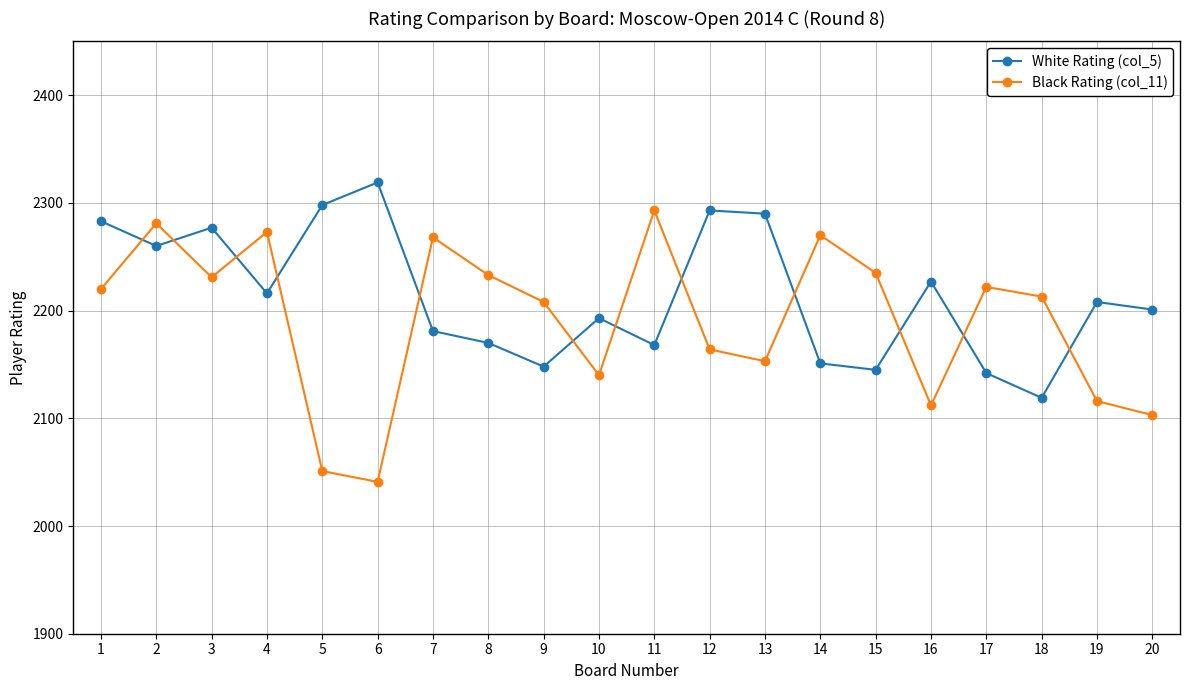

Which series ends up on top after the final intersection of Black Rating (col_11) and White Rating (col_5)?

White Rating (col_5)